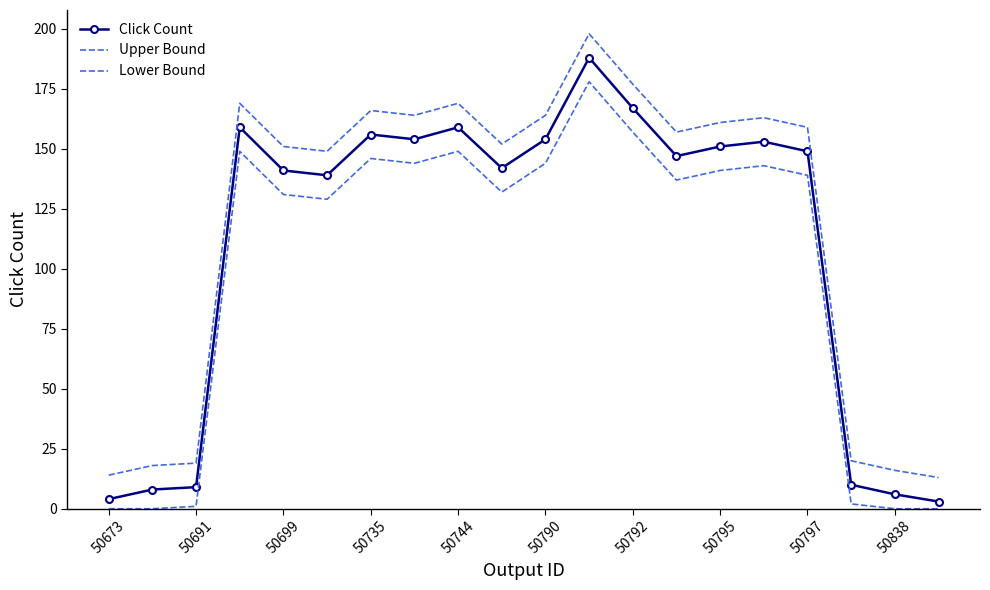

What is the greatest value displayed?

198